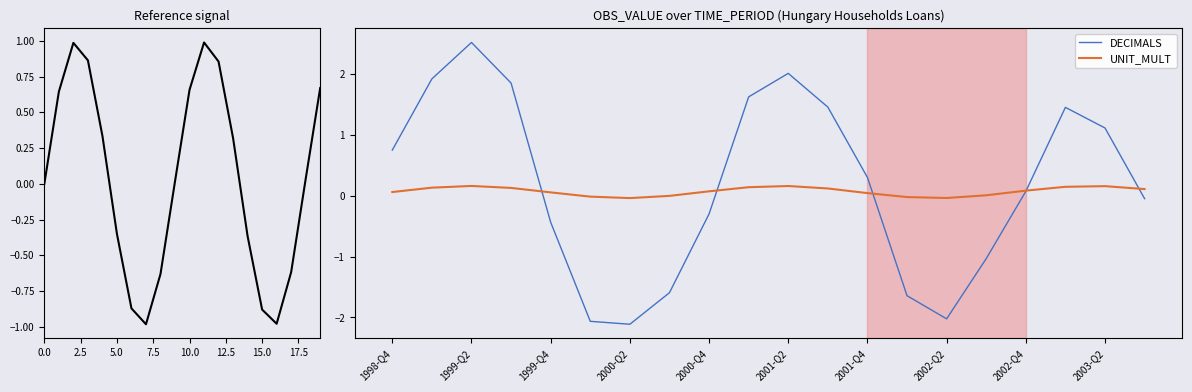

At how many categories does at least one series exceed -1?

20